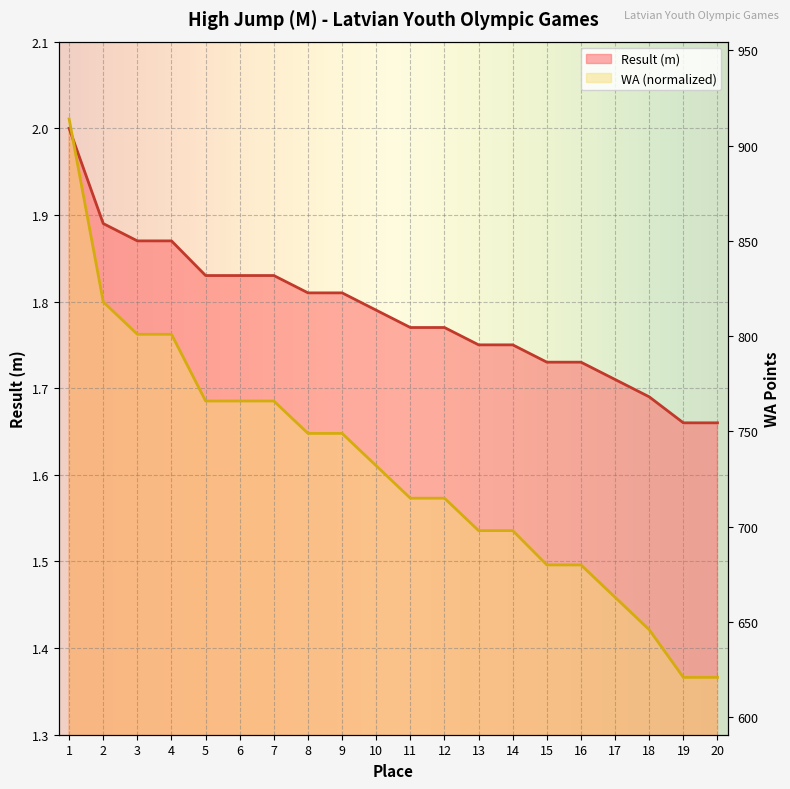

Which series has the widest spread of values?

WA